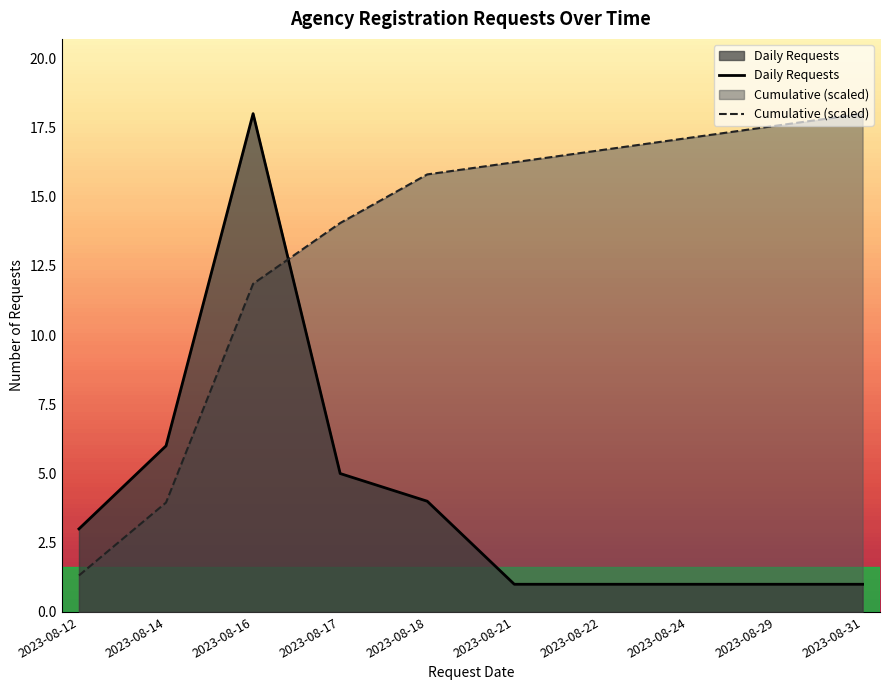

Which series ends up on top after the final intersection of Daily Requests and Cumulative (scaled)?

Cumulative (scaled)